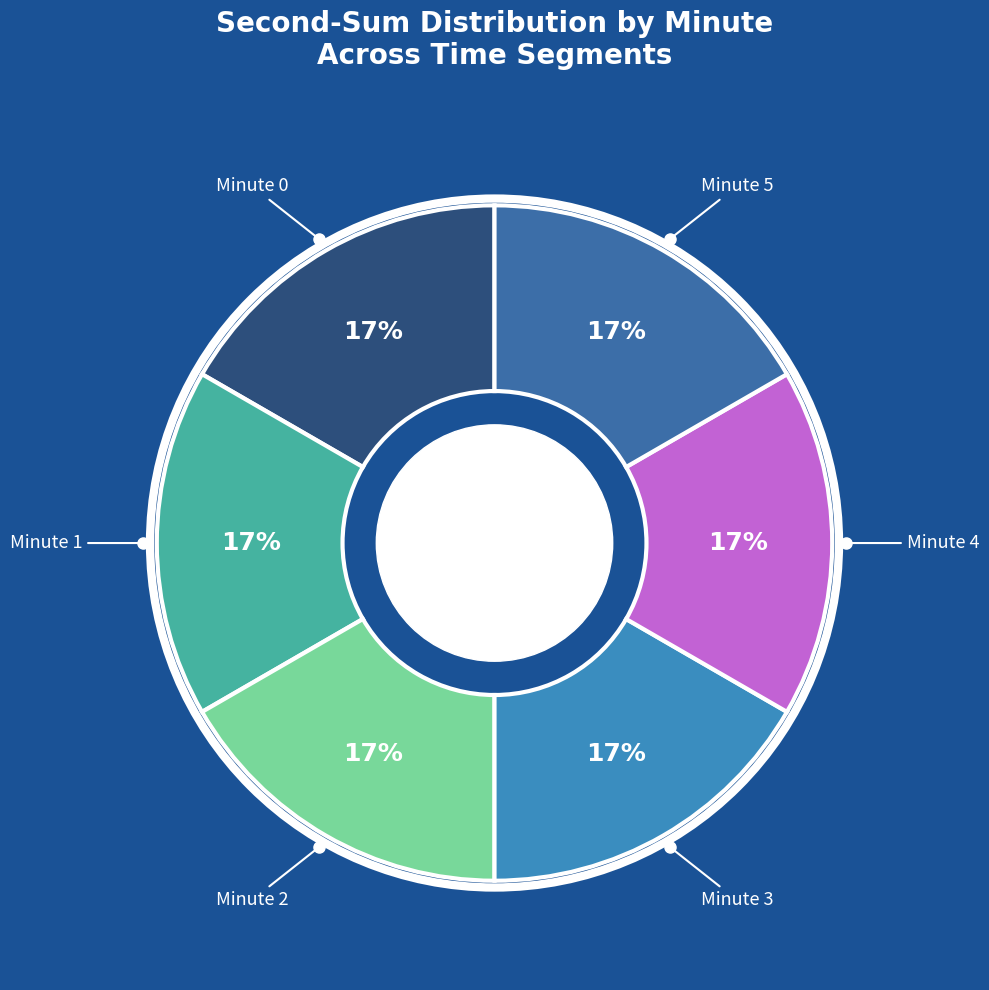

Count the number of slices in the pie.

6